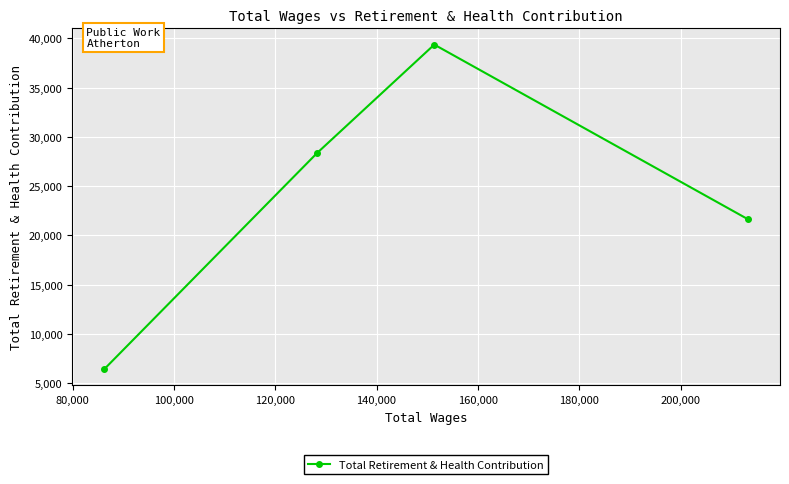

How many series are shown in this chart?

1